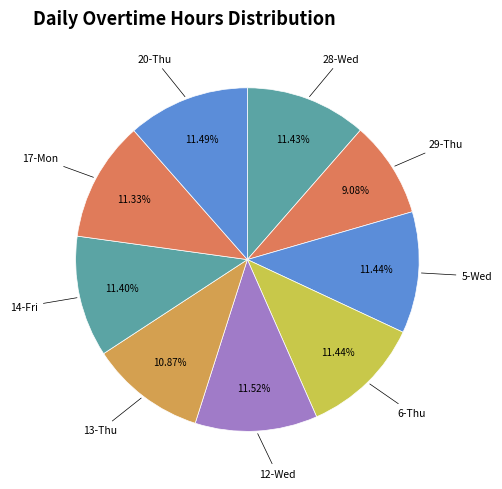

Do 14-Fri and 12-Wed together represent more than half of the pie?

No